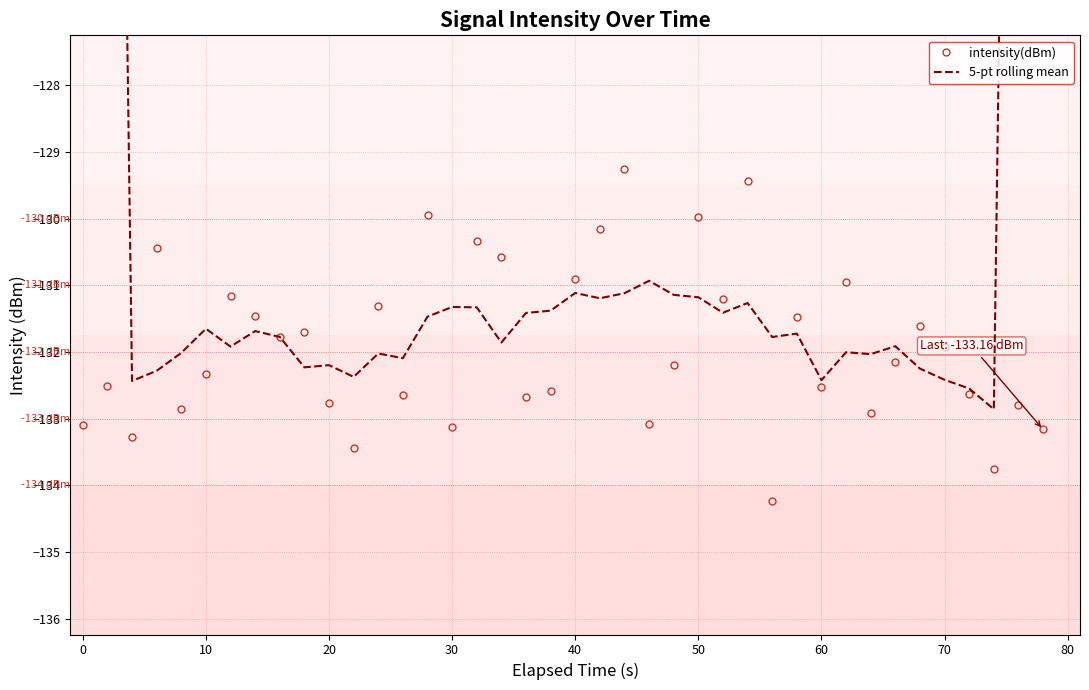

True or false: intensity(dBm) has more than 1 interior local peaks.

True